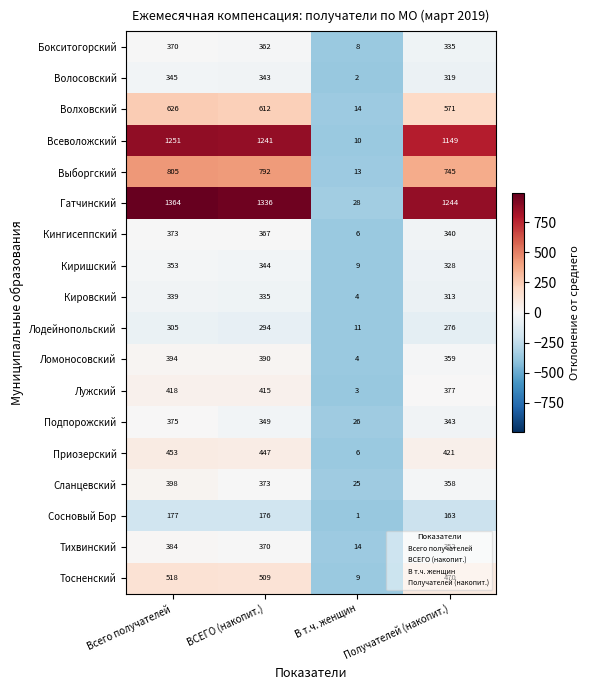

At Получателей (накопит.), list the series in order from largest to smallest.

Гатчинский, Всеволожский, Выборгский, Волховский, Тосненский, Приозерский, Лужский, Ломоносовский, Сланцевский, Тихвинский, Подпорожский, Кингисеппский, Бокситогорский, Киришский, Волосовский, Кировский, Лодейнопольский, Сосновый Бор